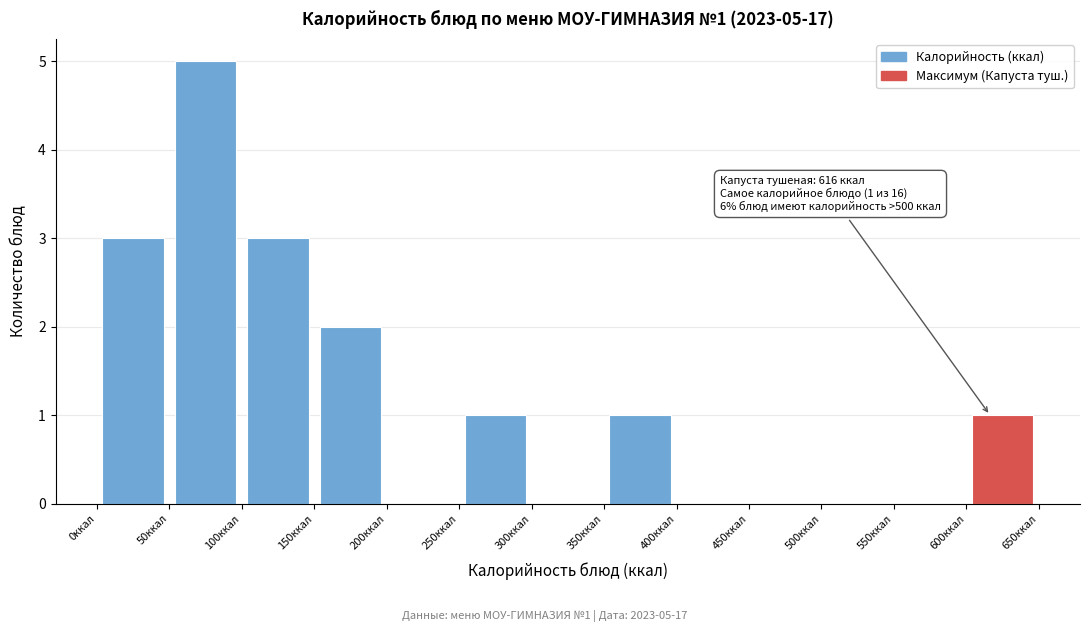

Which range on the x-axis has the tallest bar?

50 to 100